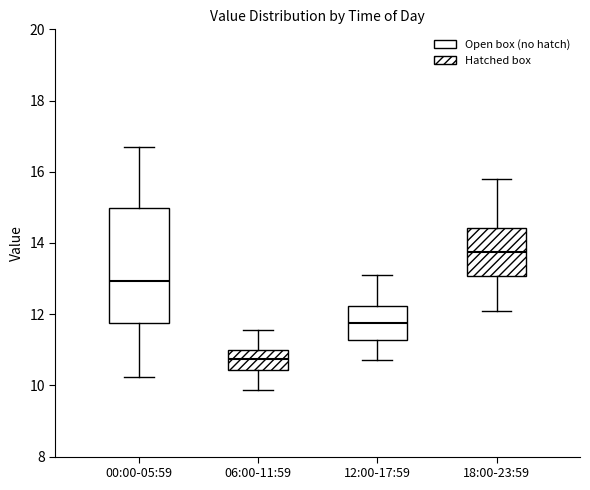

Comparing the boxes themselves (not the whiskers), which one is the tallest?

00:00-05:59